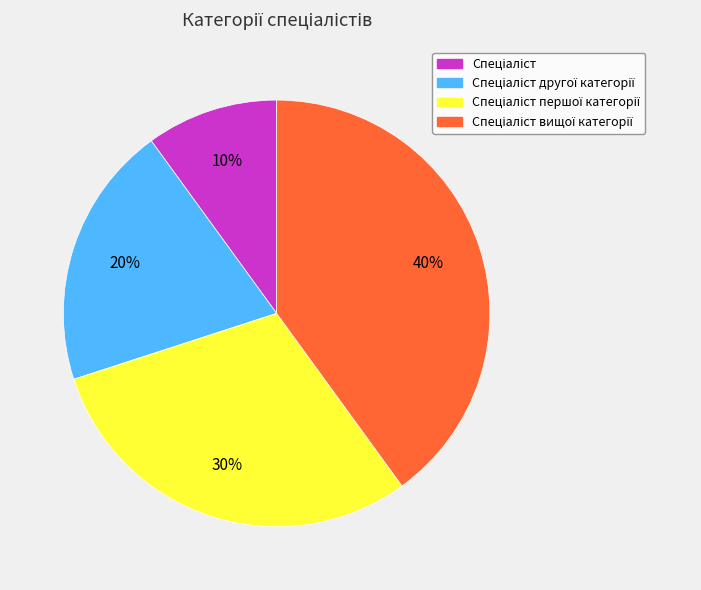

Is there any slice that represents more than half of the pie?

No